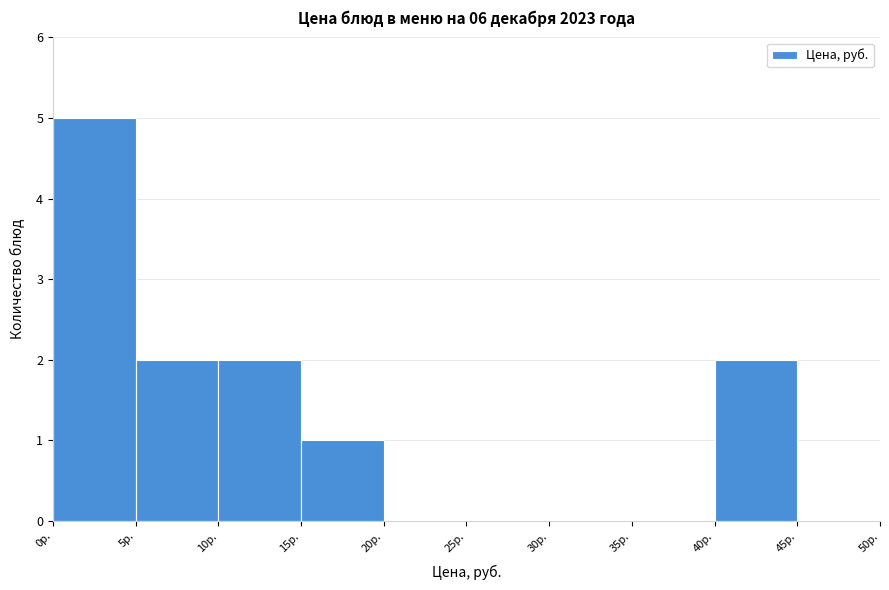

How tall is the bar that spans 10 to 15 on the x-axis? The values are not printed on the chart, so give them approximately, as read against the axis.

2